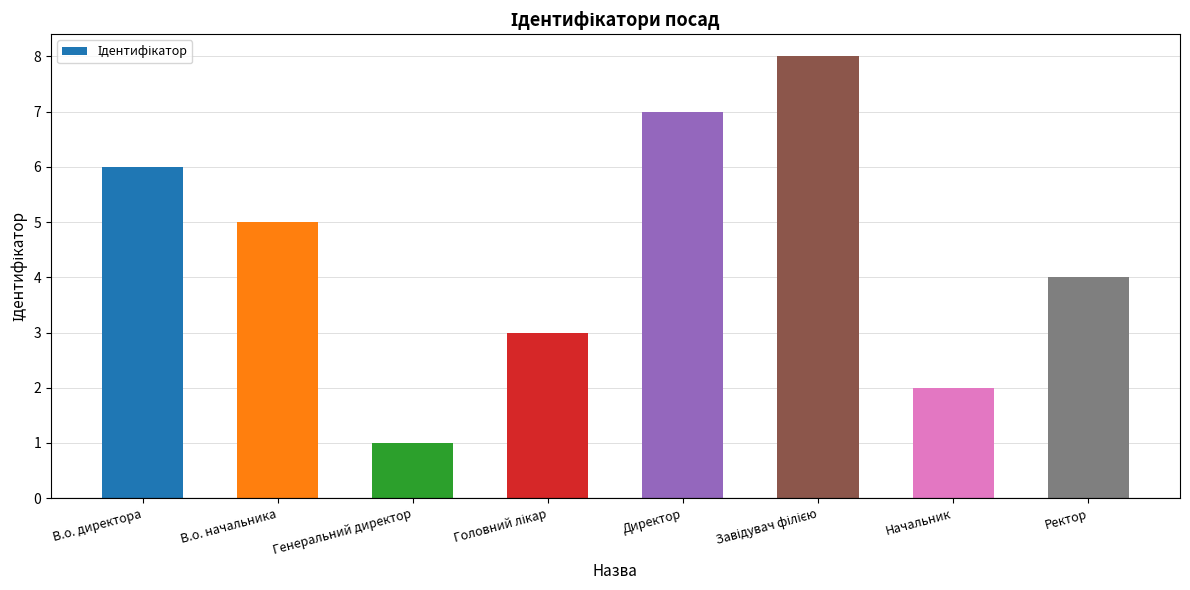

At which category does the chart reach its minimum across all series?

Генеральний директор